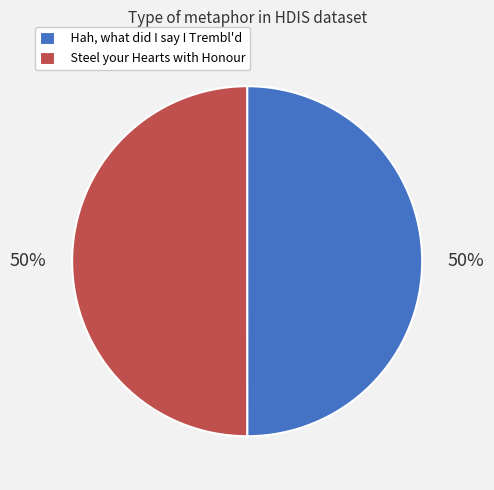

Is the sum of Steel your Hearts with Honour and Hah, what did I say I Trembl'd greater than half?

Yes